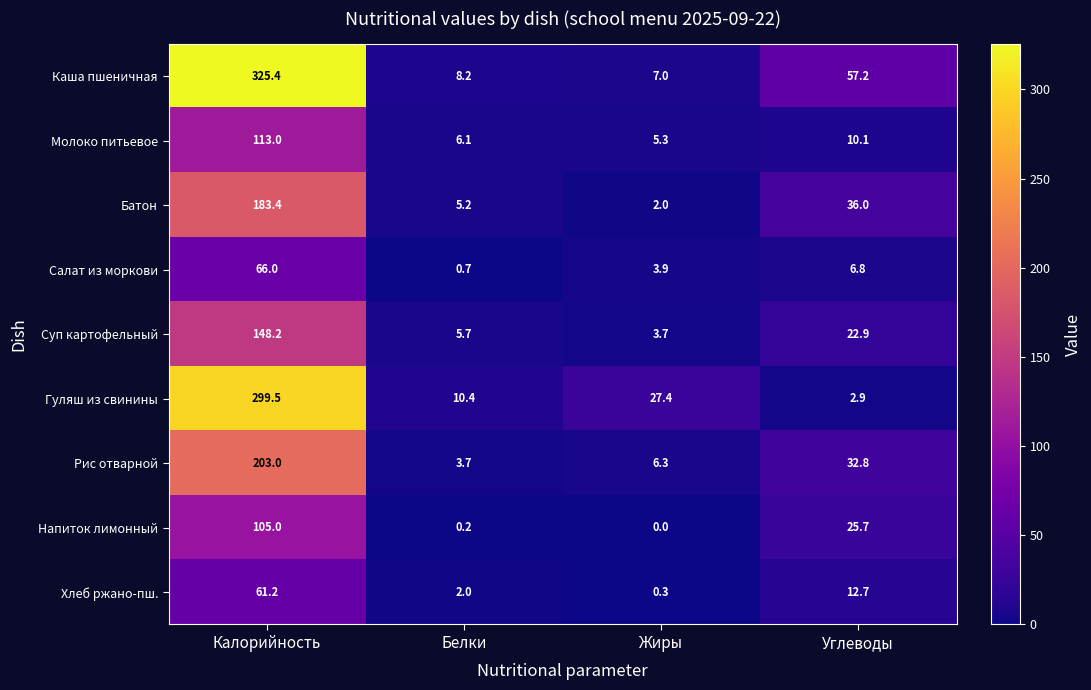

Rank the series by their maximum value, from highest to lowest.

Каша пшеничная, Гуляш из свинины, Рис отварной, Батон, Суп картофельный, Молоко питьевое, Напиток лимонный, Салат из моркови, Хлеб ржано-пш.